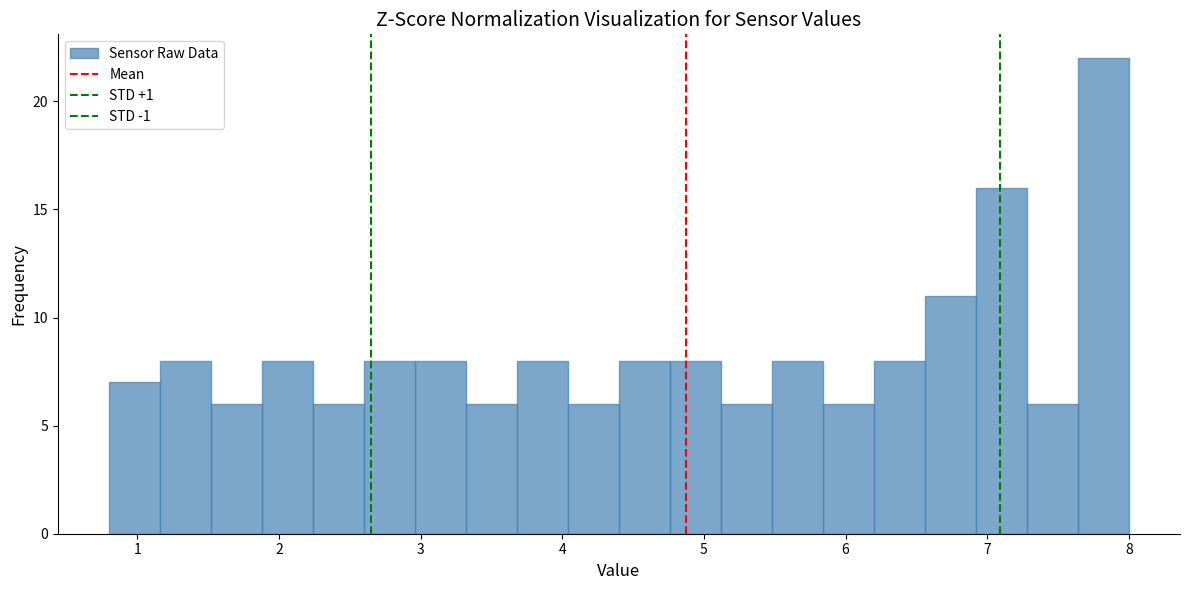

Read against the x-axis, roughly where is the centre of the tallest bar?

7.8